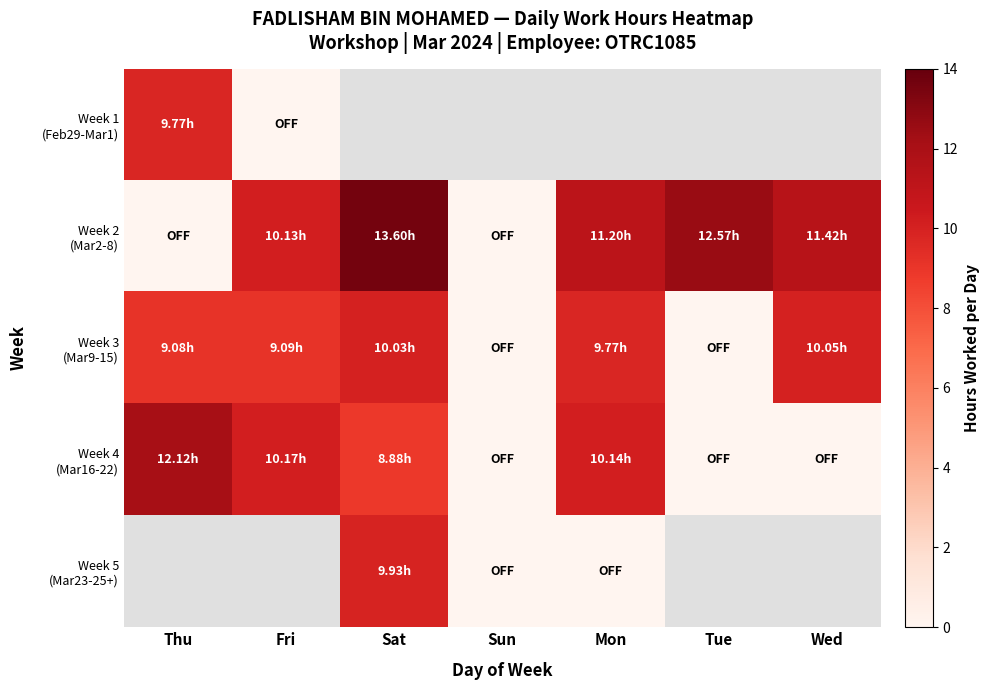

At how many categories does at least one series exceed 3?

6